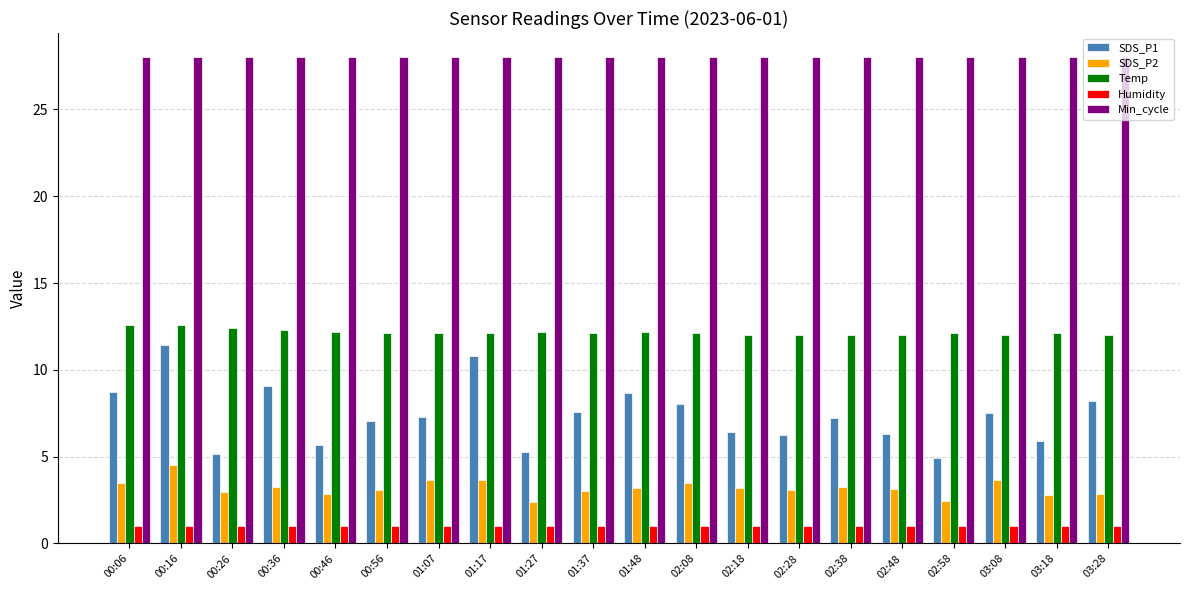

Rank the series at 01:48 from highest to lowest value.

Min_cycle, Temp, SDS_P1, SDS_P2, Humidity